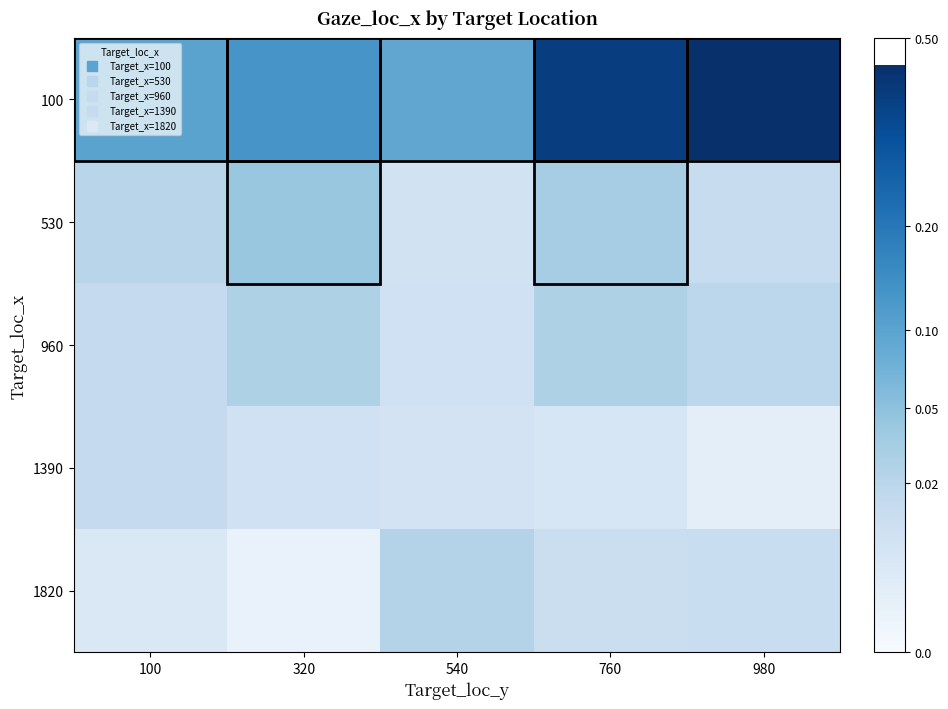

Rank the series by their maximum value, from highest to lowest.

100, 530, 960, 1820, 1390